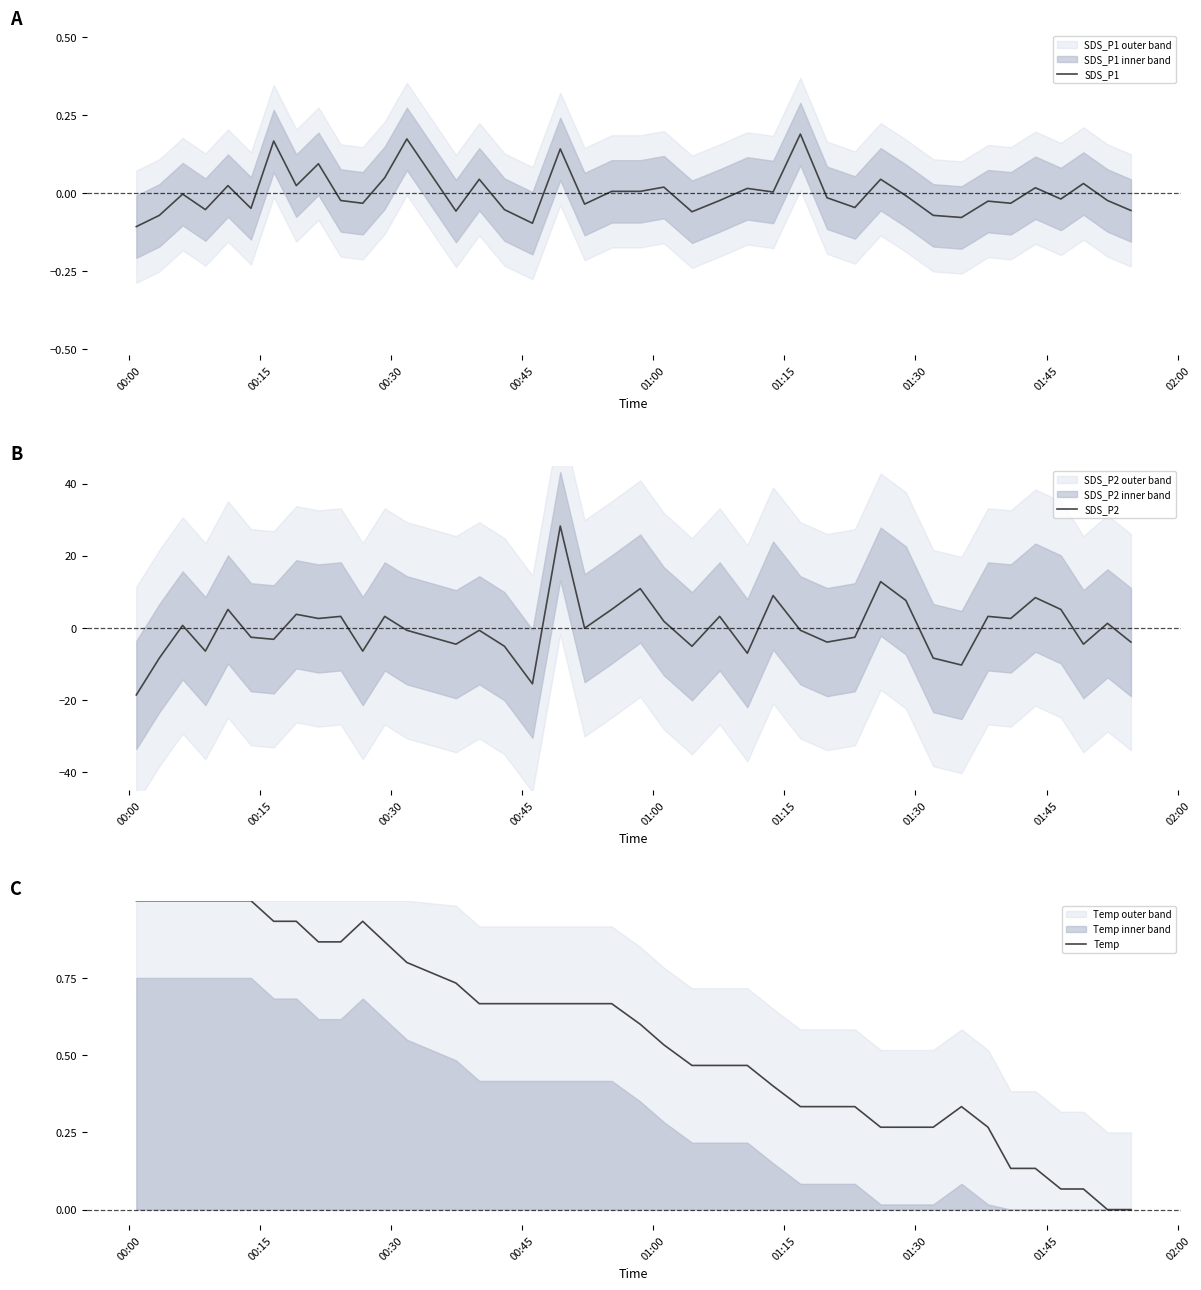

At how many categories does at least one series exceed 1?

18